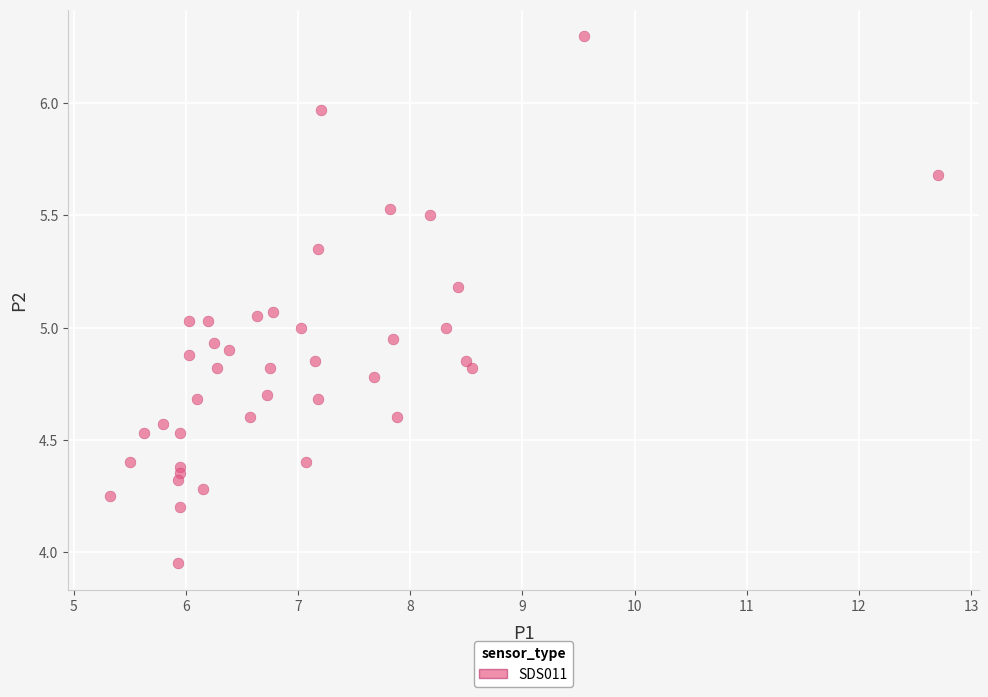

What is the range of X values (max minus min)?

7.4